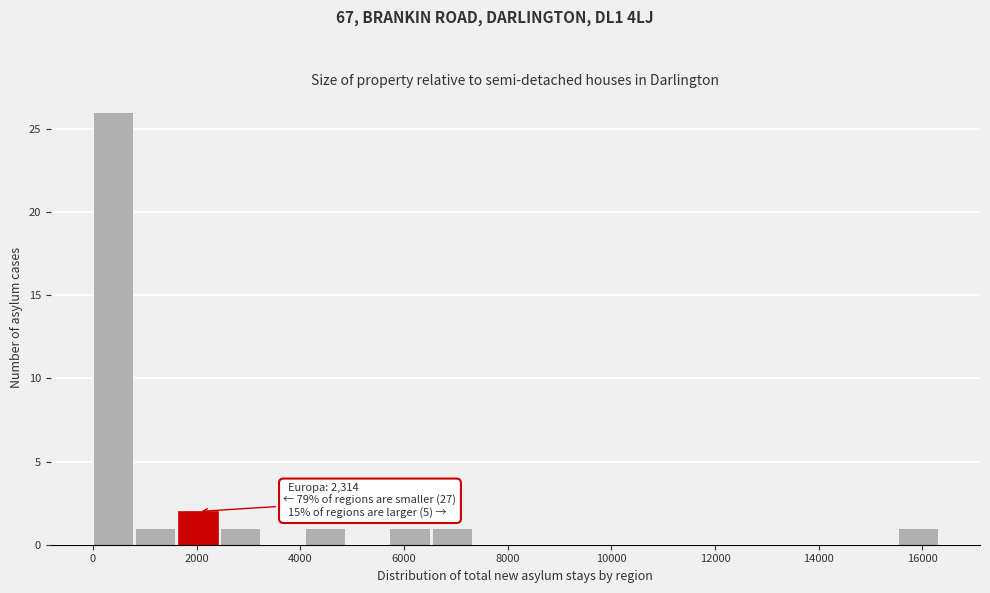

Which range on the x-axis has the tallest bar?

0 to 800